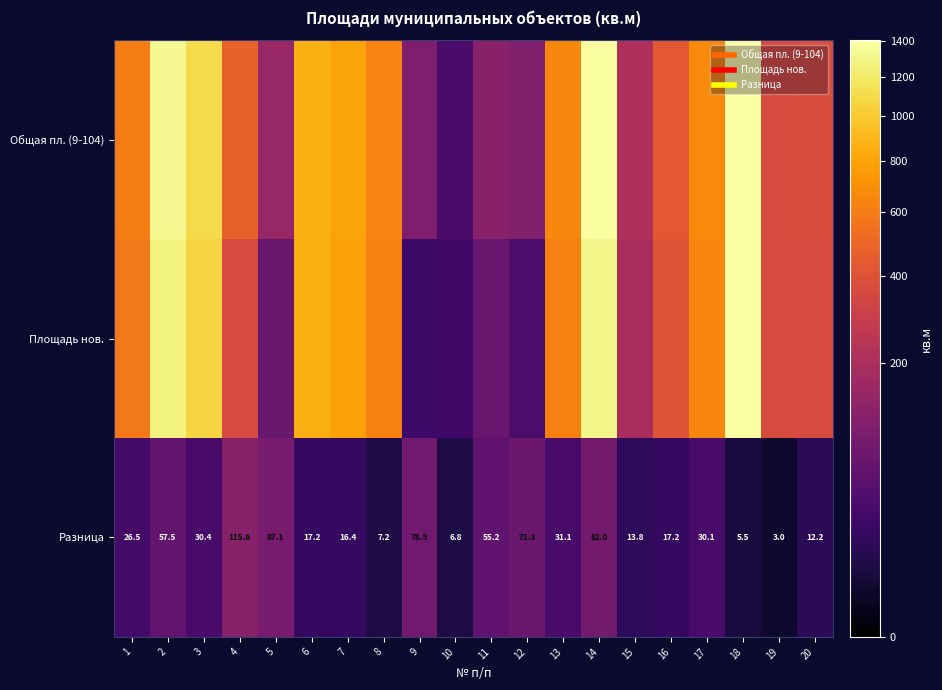

At which label is Площадь нов. closest to 711?

17